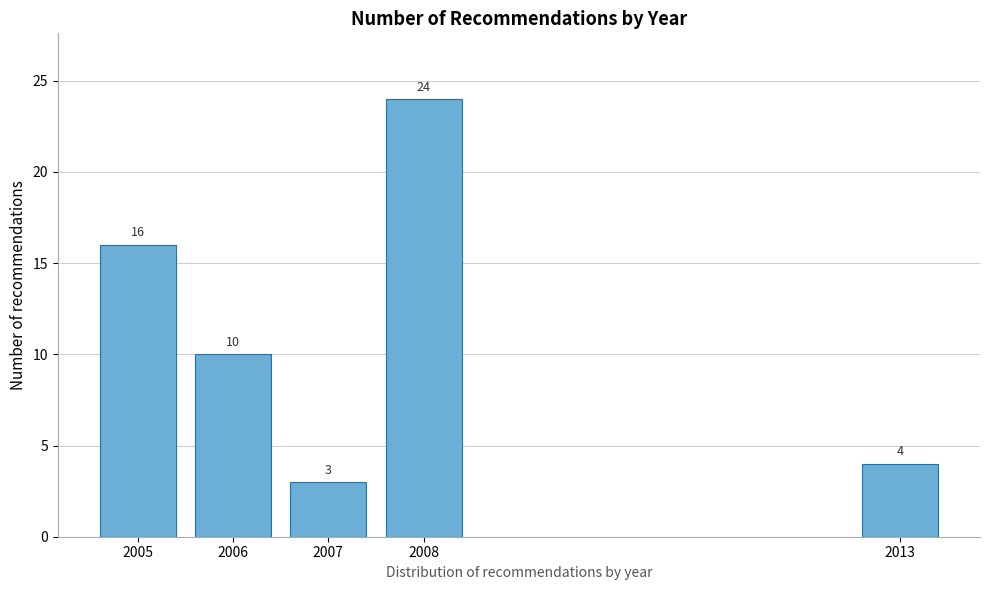

Reading right to left, list all the values displayed in this chart.

2013=4	2008=24	2007=3	2006=10	2005=16